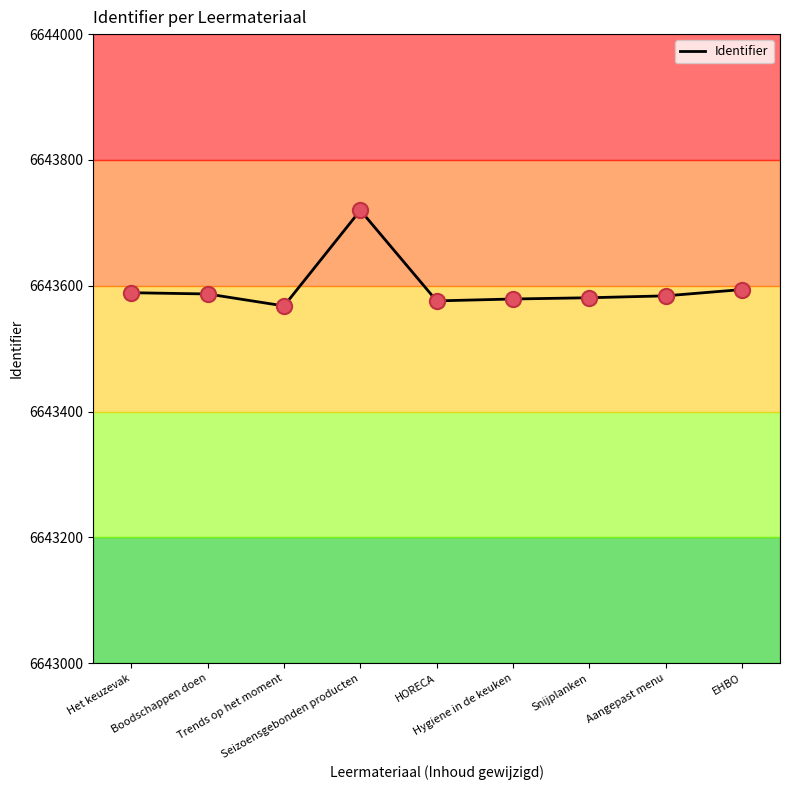

Between Boodschappen doen and Trends op het moment, which is larger?

Boodschappen doen